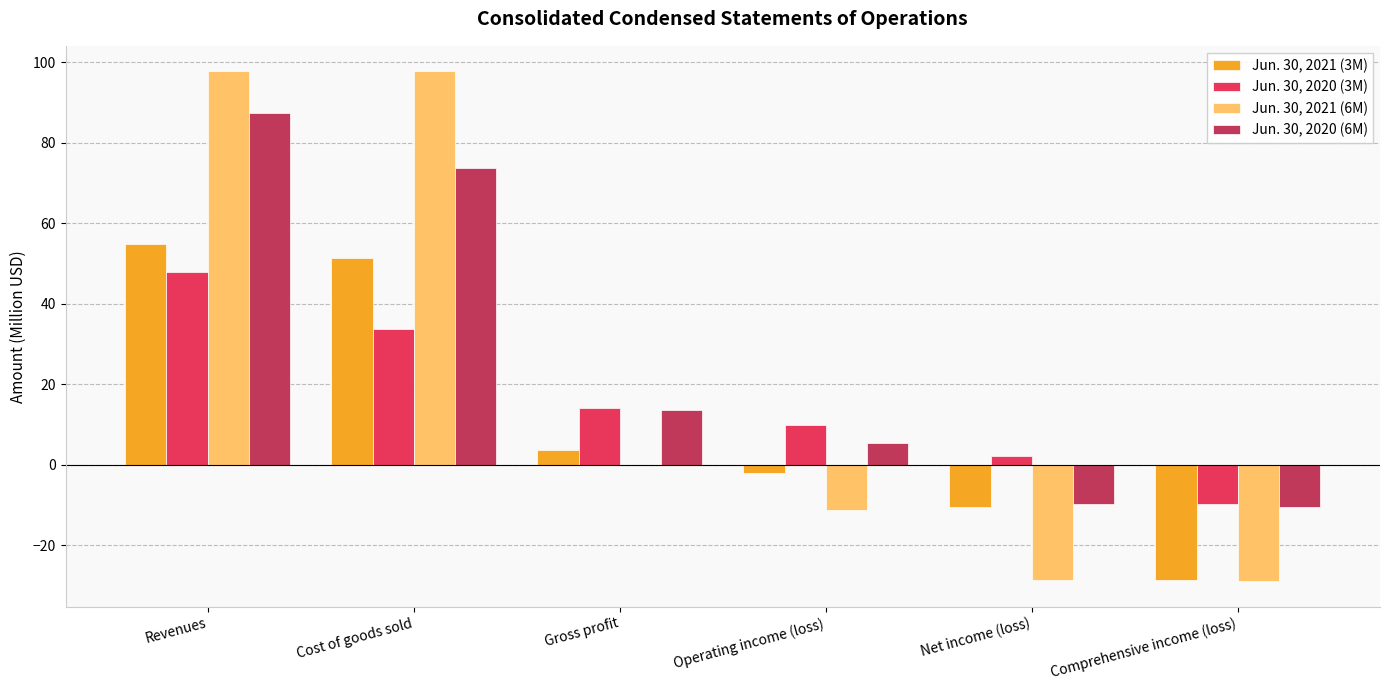

Is the value of Jun. 30, 2021 (3M) at Revenues greater than the value of Jun. 30, 2020 (3M) at Net income (loss)?

Yes